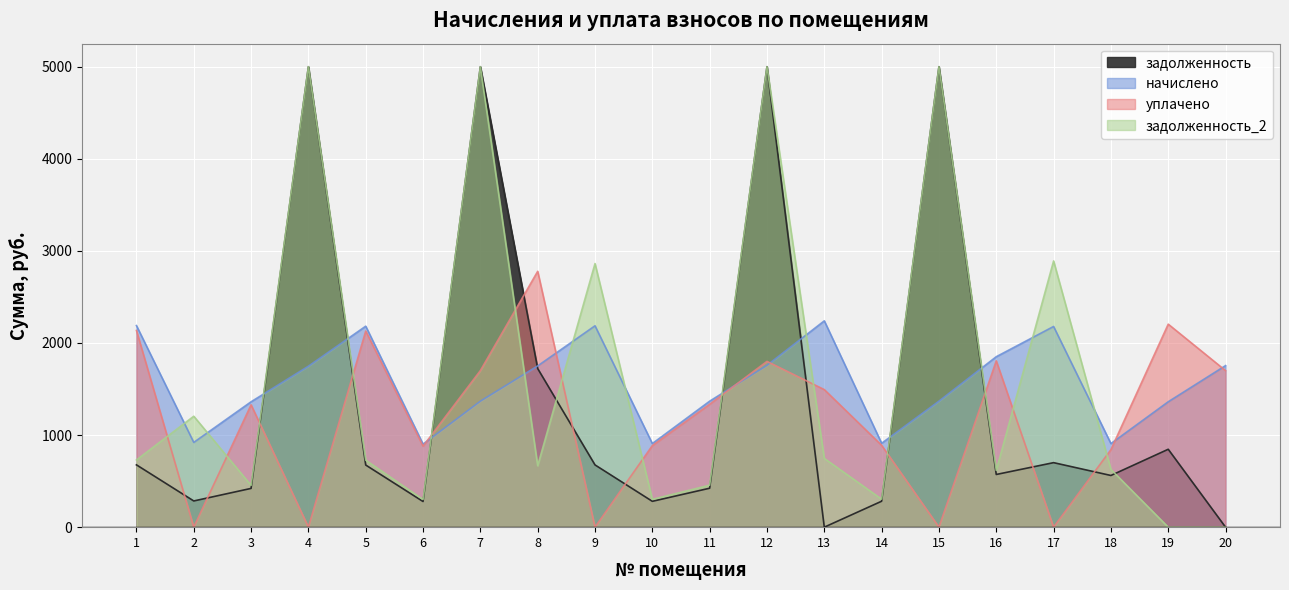

True or false: начислено has more than 2 interior local peaks.

True